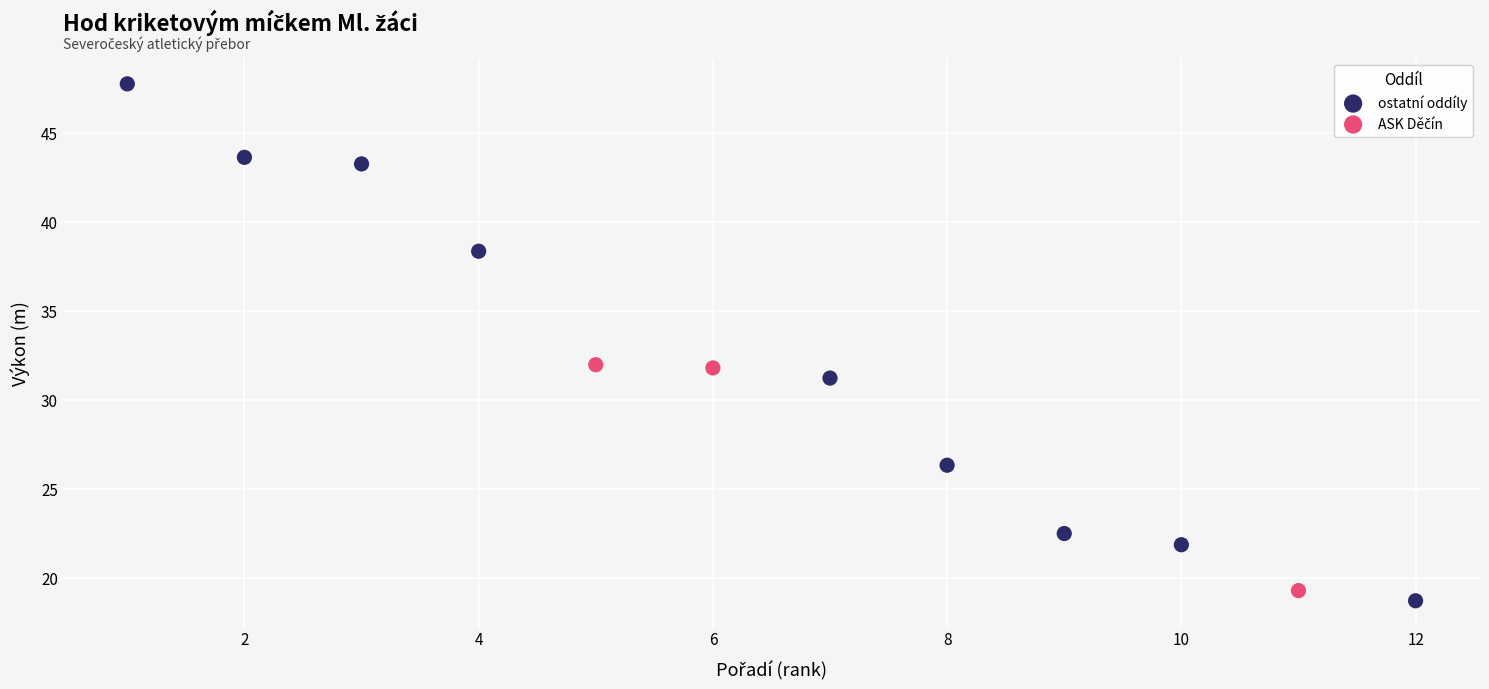

Which series has the largest Y range (max minus min)?

ostatní oddíly